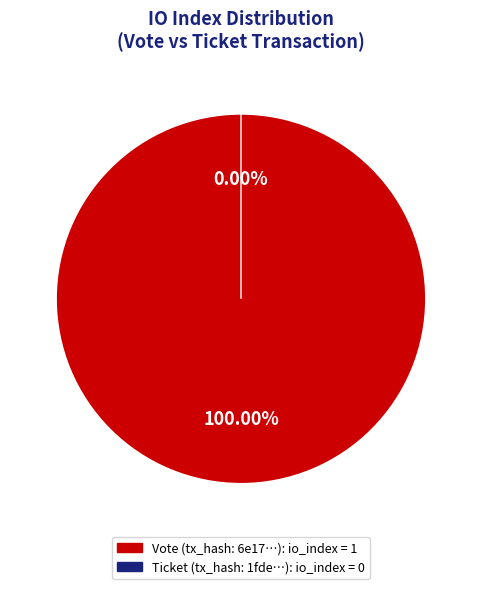

Which category accounts for the majority?

Vote (io_index=1)